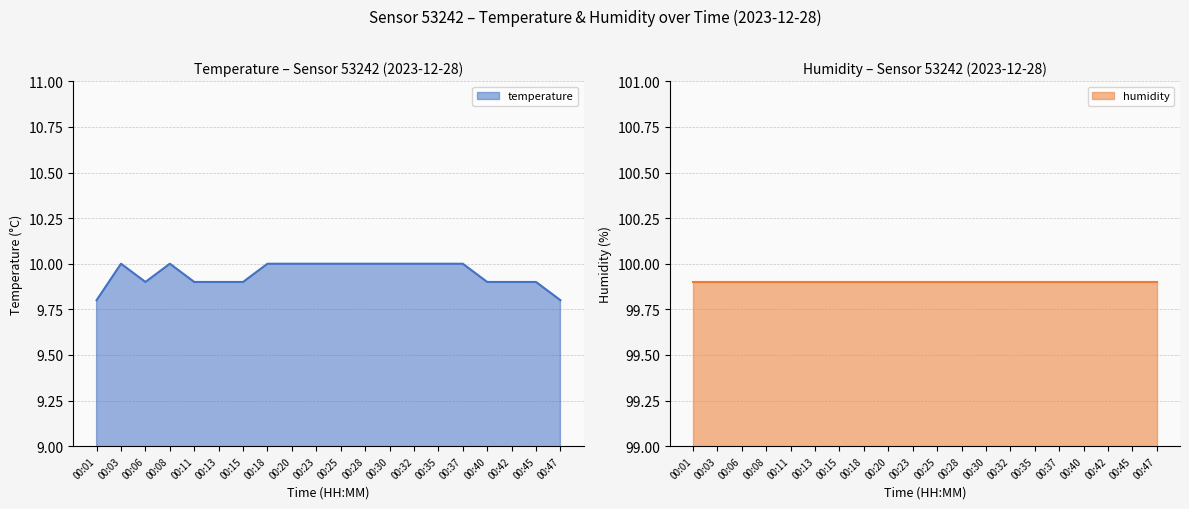

Rank the categories by value from lowest to highest.

00:01, 00:47, 00:06, 00:11, 00:13, 00:15, 00:40, 00:42, 00:45, 00:03, 00:08, 00:18, 00:20, 00:23, 00:25, 00:28, 00:30, 00:32, 00:35, 00:37